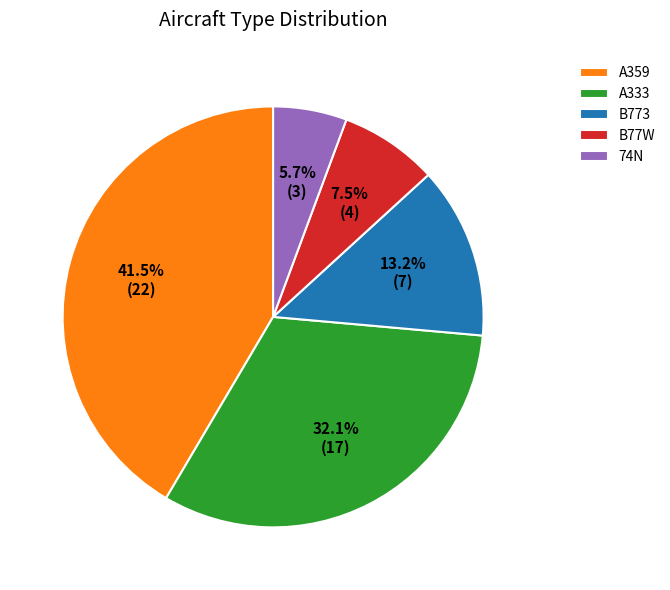

What is the largest slice in the pie chart?

A359